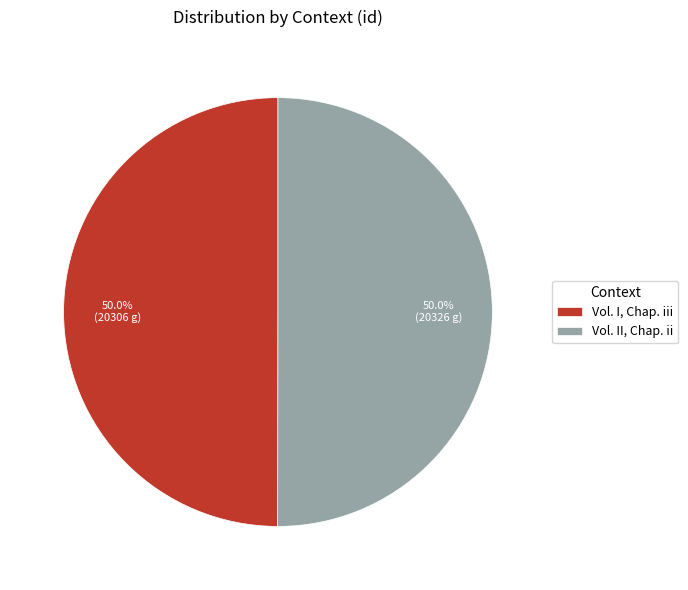

To the nearest percent, what is the combined percentage of Vol. II, Chap. ii and Vol. I, Chap. iii?

100%